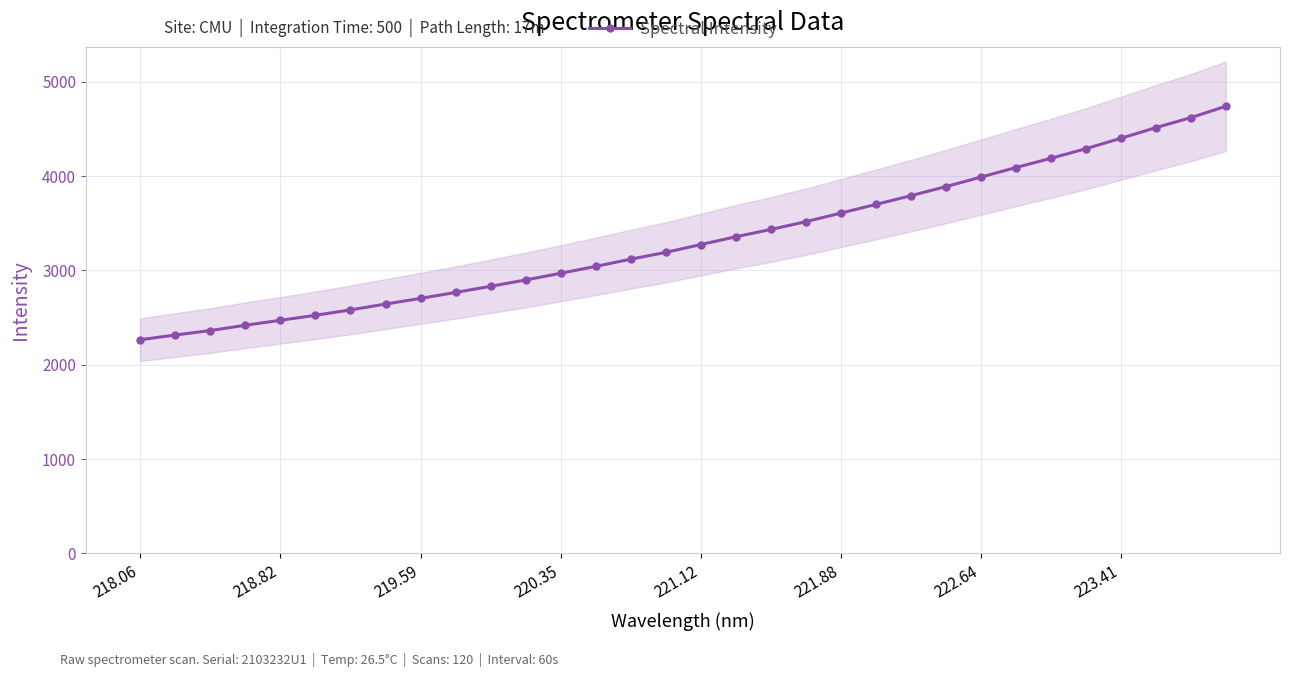

How many distinct data groups are displayed?

1